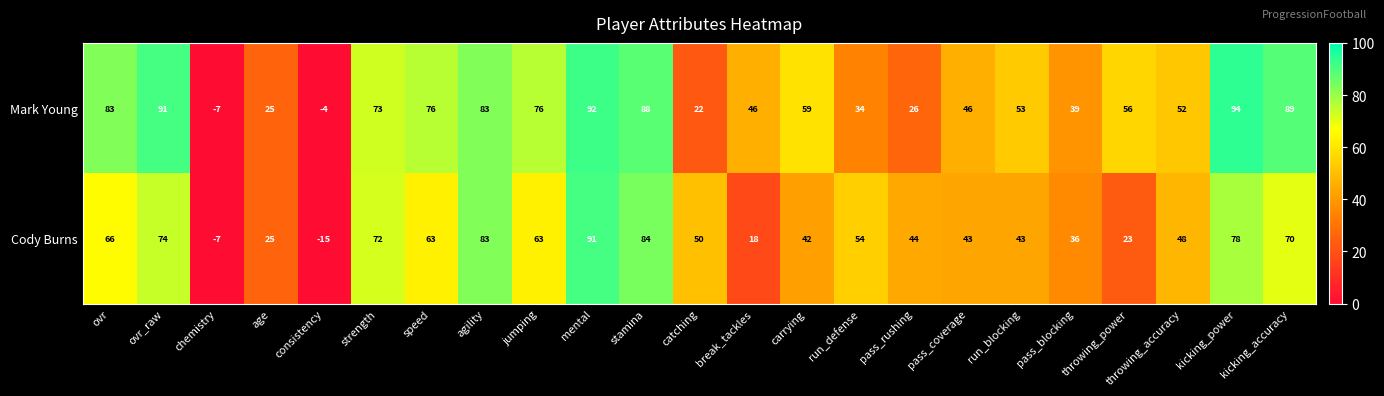

What is the sum of all Cody Burns values?

1148